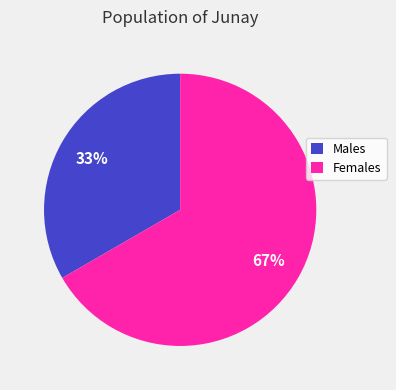

To the nearest percent, what is the average slice percentage?

50%